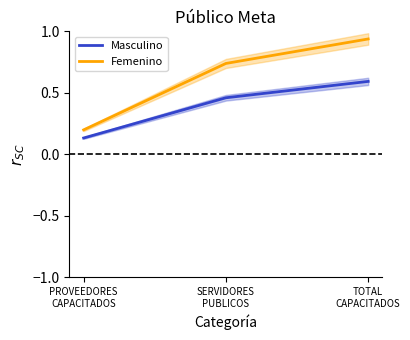

How many Masculino values are between 0 and 1?

3